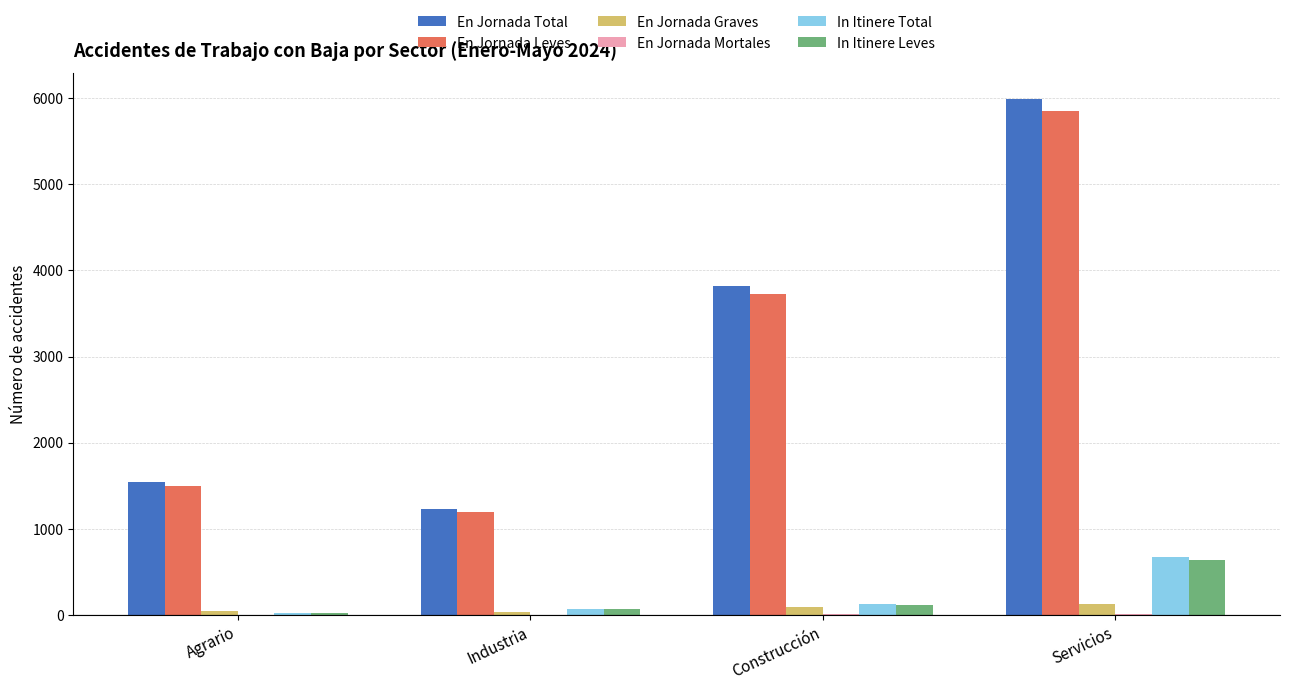

What is the greatest value displayed?

5991